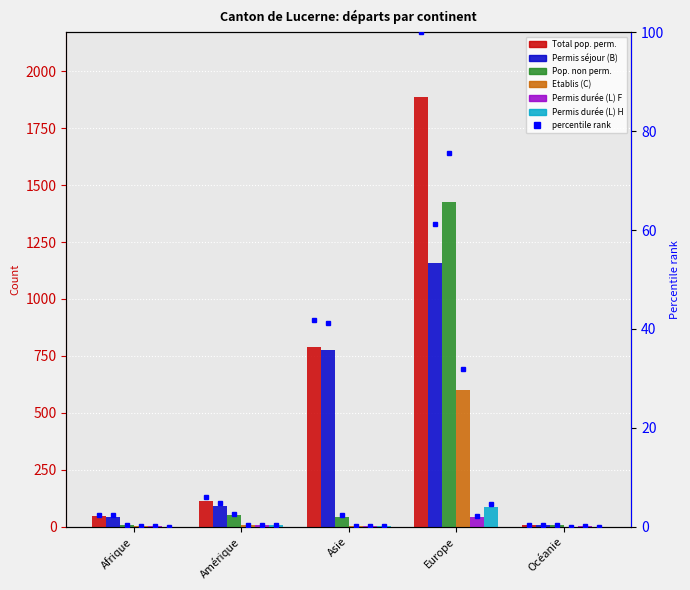

List the series in order of their peak value, lowest first.

Permis durée (L) F, Permis durée (L) H, Etablis (C), Permis séjour (B), Pop. non perm., Total pop. perm.